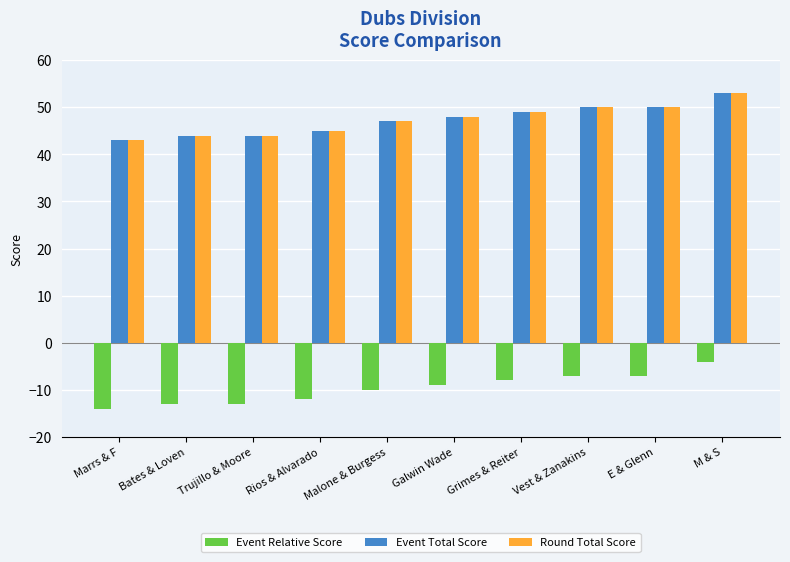

What is the sum of the Event Relative Score values at Marrs & F and M & S?

-18